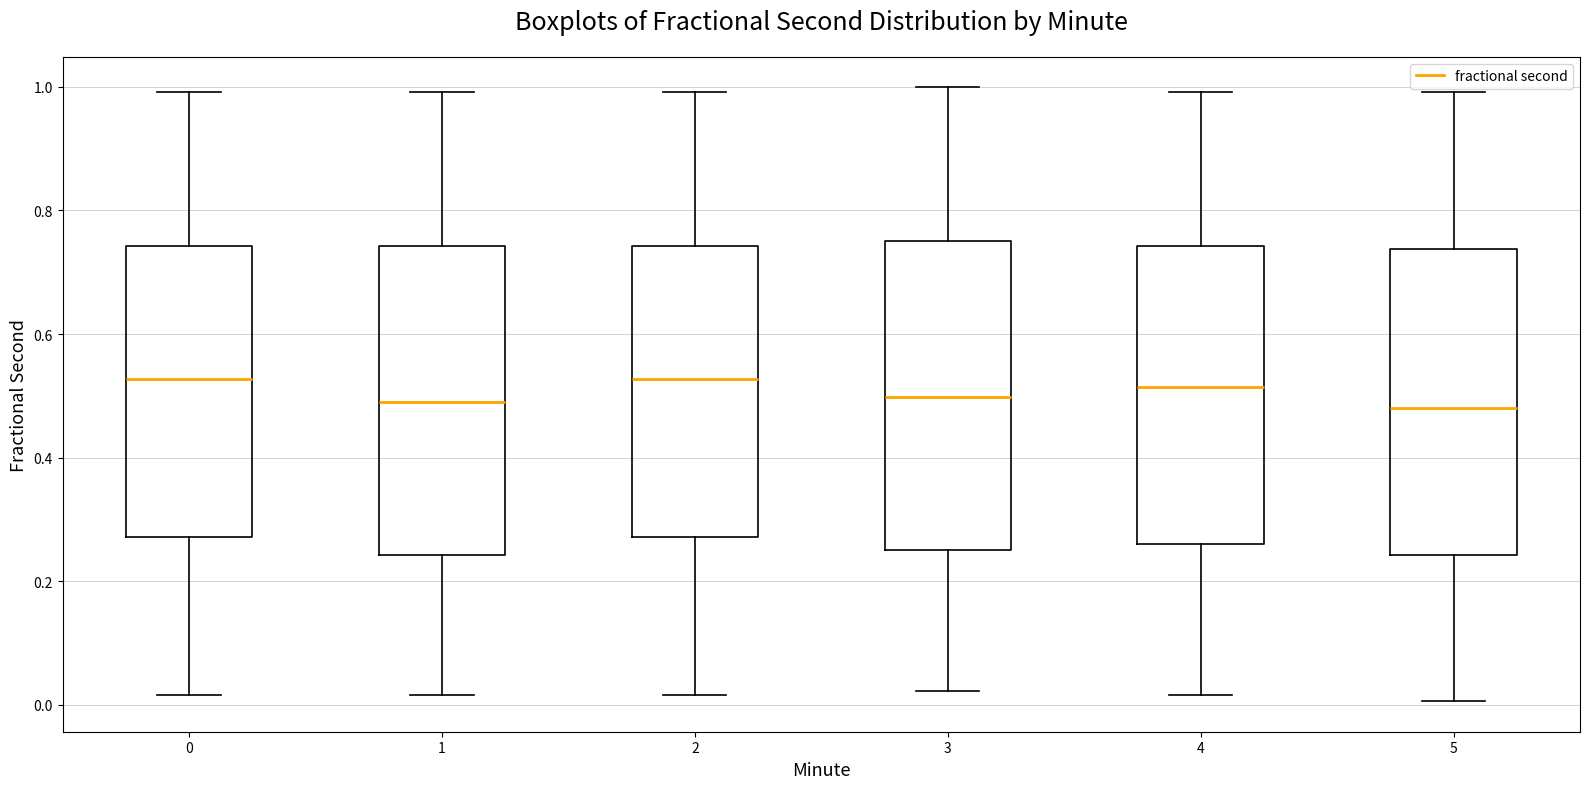

Reading left to right, transcribe this box plot: for each box, give where its median line is, the range the box spans, and where its two whiskers end, as read against the y-axis. The values are not printed on the chart, so give them approximately, as read against the axis.

0: median 0.52, box 0.28 to 0.74, whiskers 0.02 to 1.00
1: median 0.50, box 0.24 to 0.74, whiskers 0.02 to 1.00
2: median 0.52, box 0.28 to 0.74, whiskers 0.02 to 1.00
3: median 0.50, box 0.26 to 0.74, whiskers 0.02 to 1.00
4: median 0.52, box 0.26 to 0.74, whiskers 0.02 to 1.00
5: median 0.48, box 0.24 to 0.74, whiskers 0.00 to 1.00